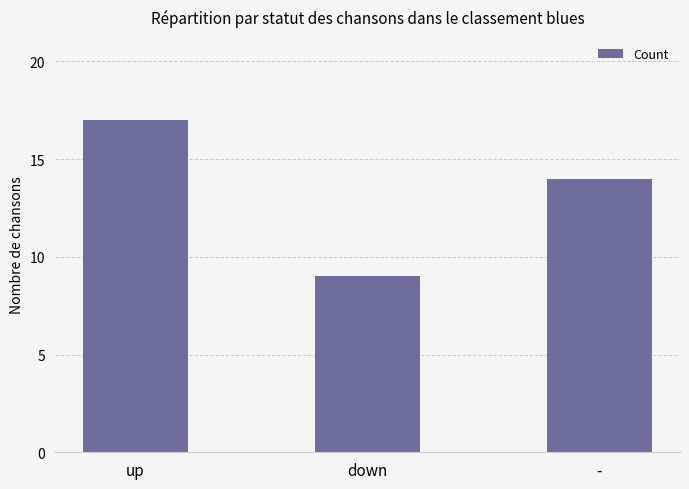

True or false: the data shows 21 at -.

False